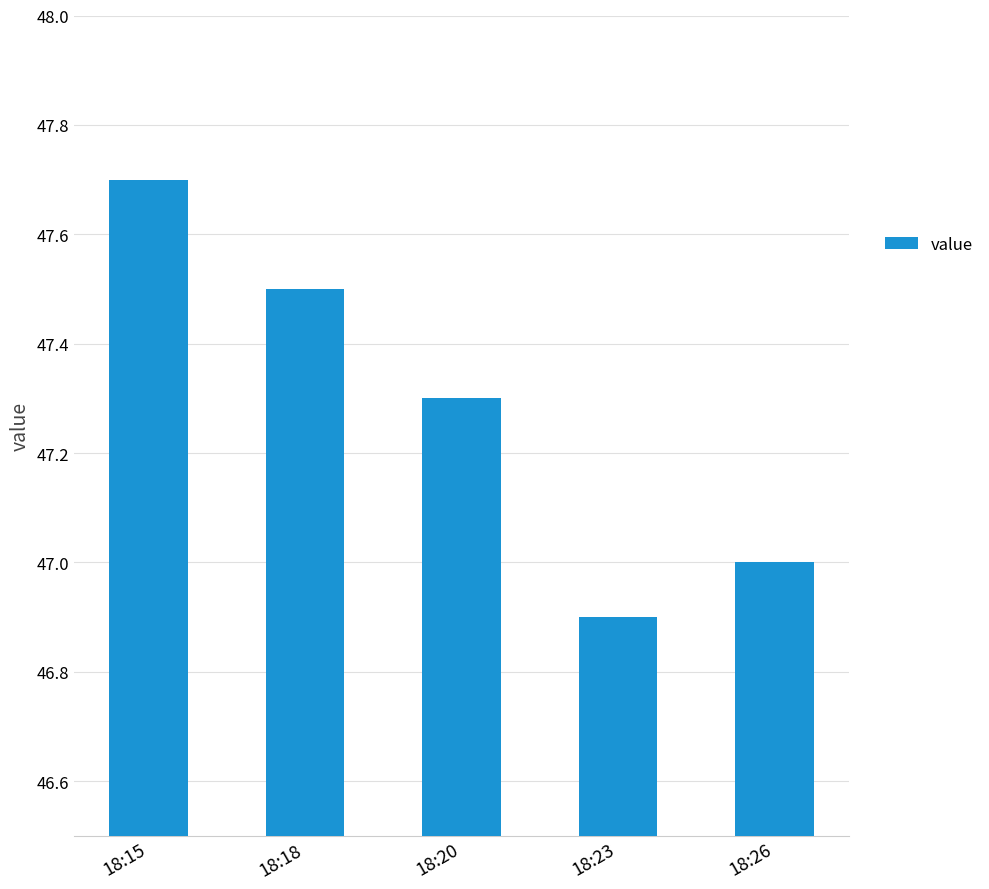

What is the sum of the values at 18:20 and 18:18?

94.8